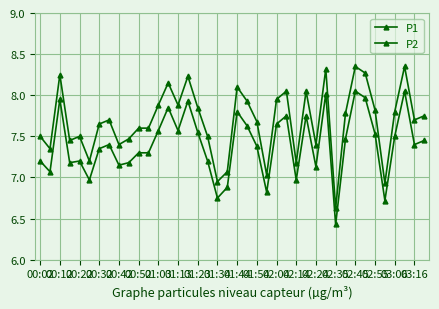

Rank the series by their average value, from lowest to highest.

P2, P1